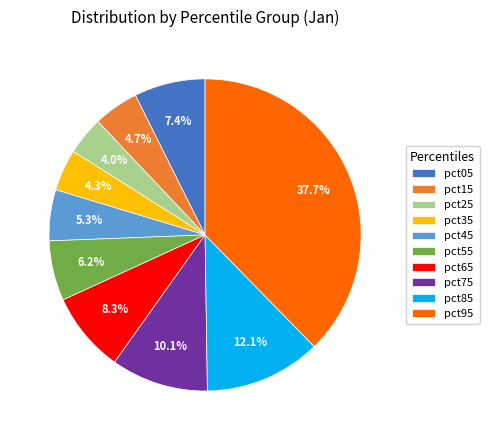

What is the largest slice in the pie chart?

pct95